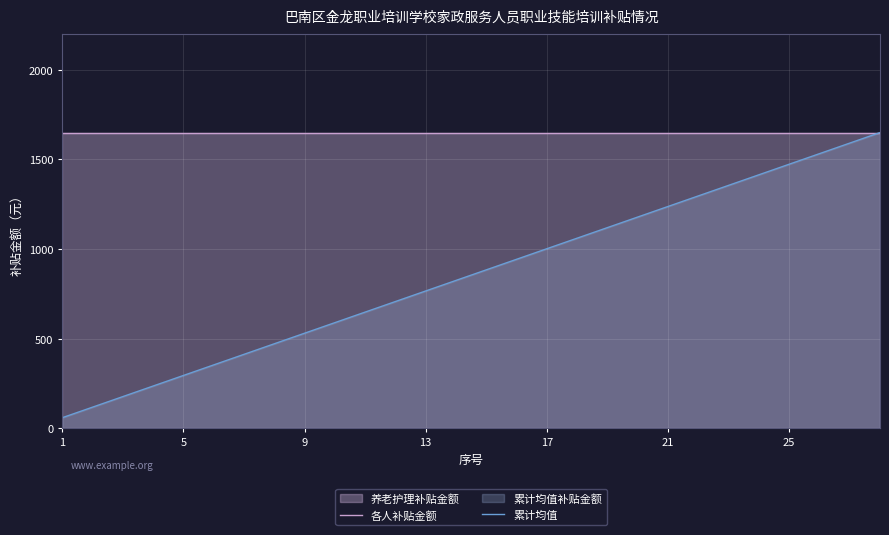

Is it true that 累计均值 equals 244.2 at 7?

False